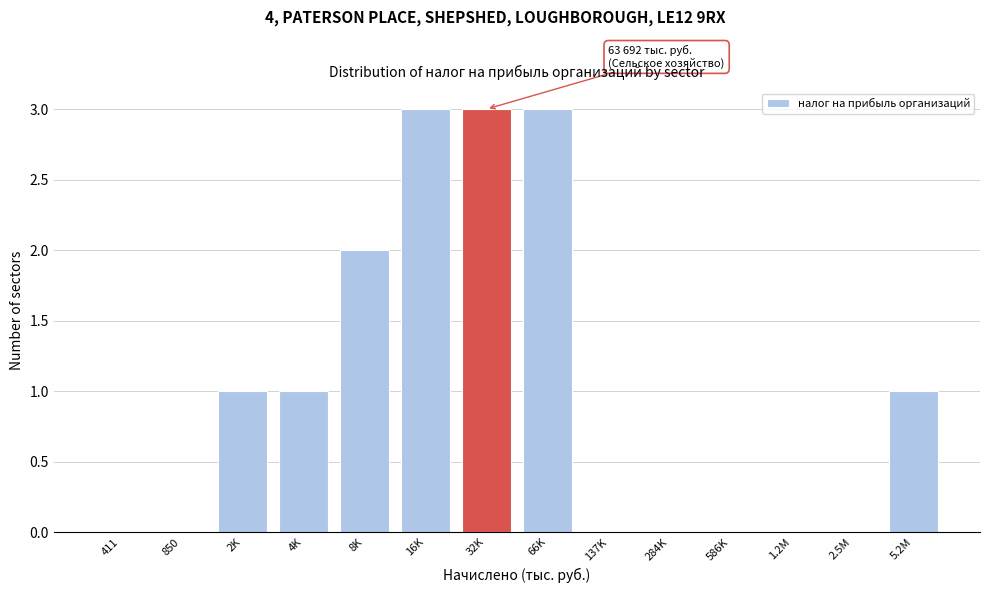

Reading left to right, transcribe all the data shown in this chart.

411=0	850=0	2K=1	4K=1	8K=2	16K=3	32K=3	66K=3	137K=0	284K=0	586K=0	1.2M=0	2.5M=0	5.2M=1